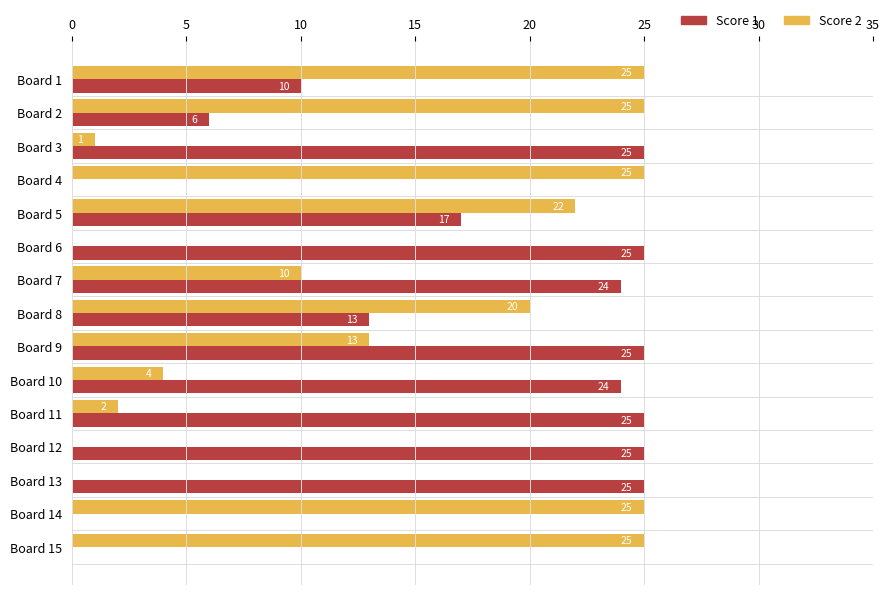

Which series has the largest total across all categories?

Score 1